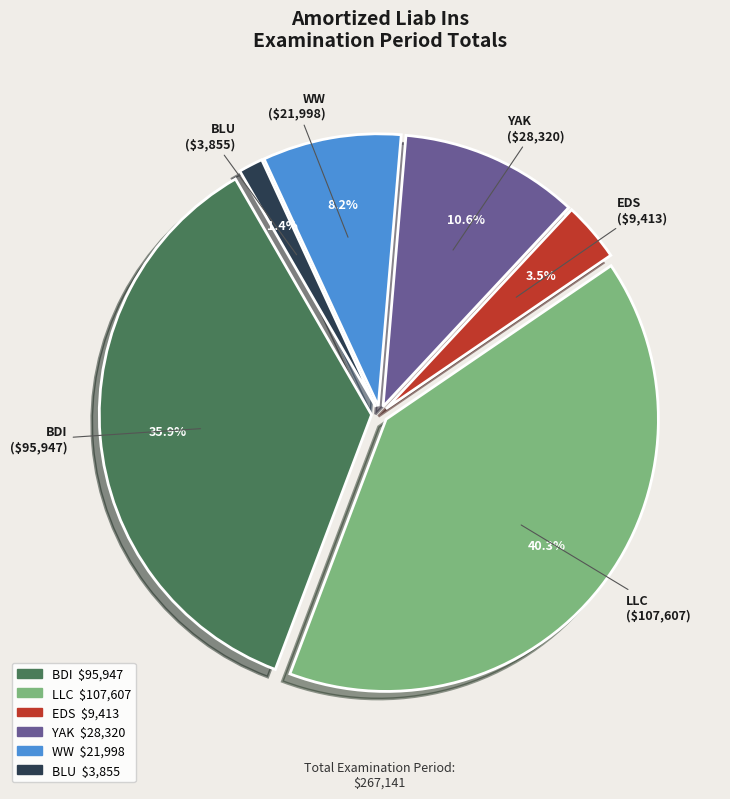

Between BLU and EDS, which is larger?

EDS